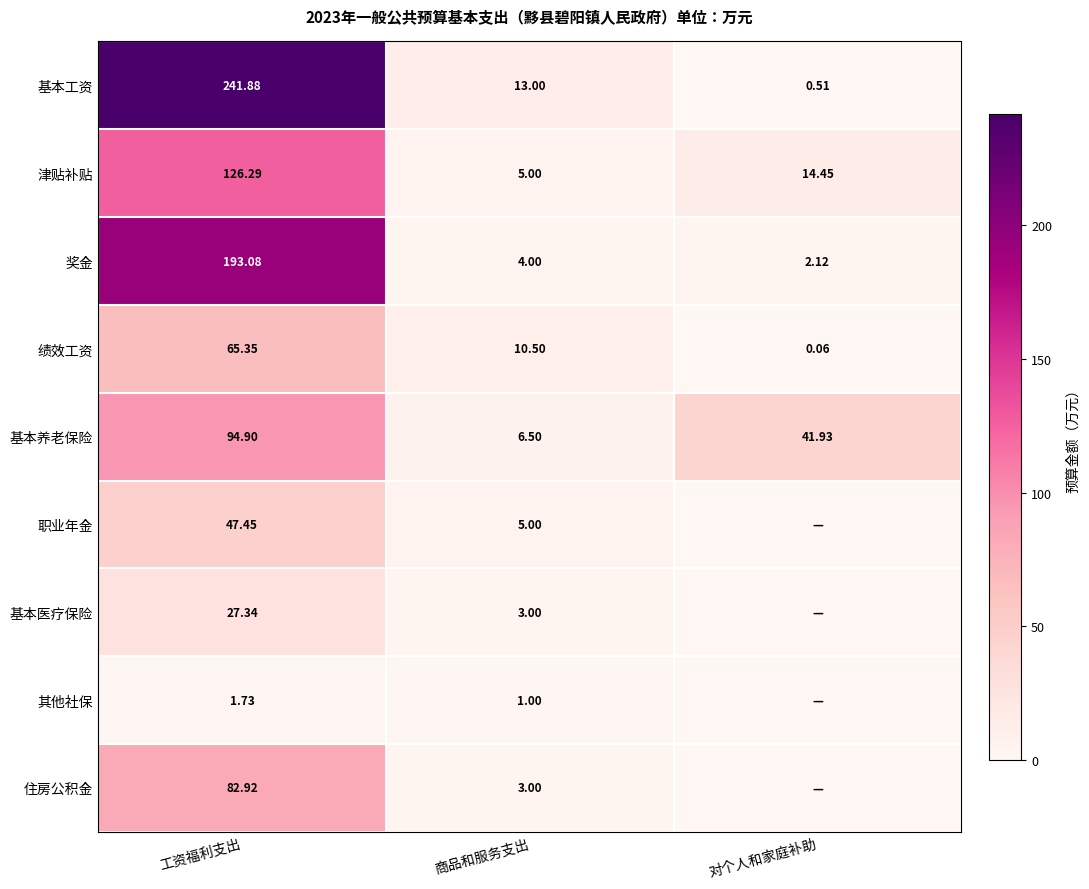

How many data points does each series have?

3